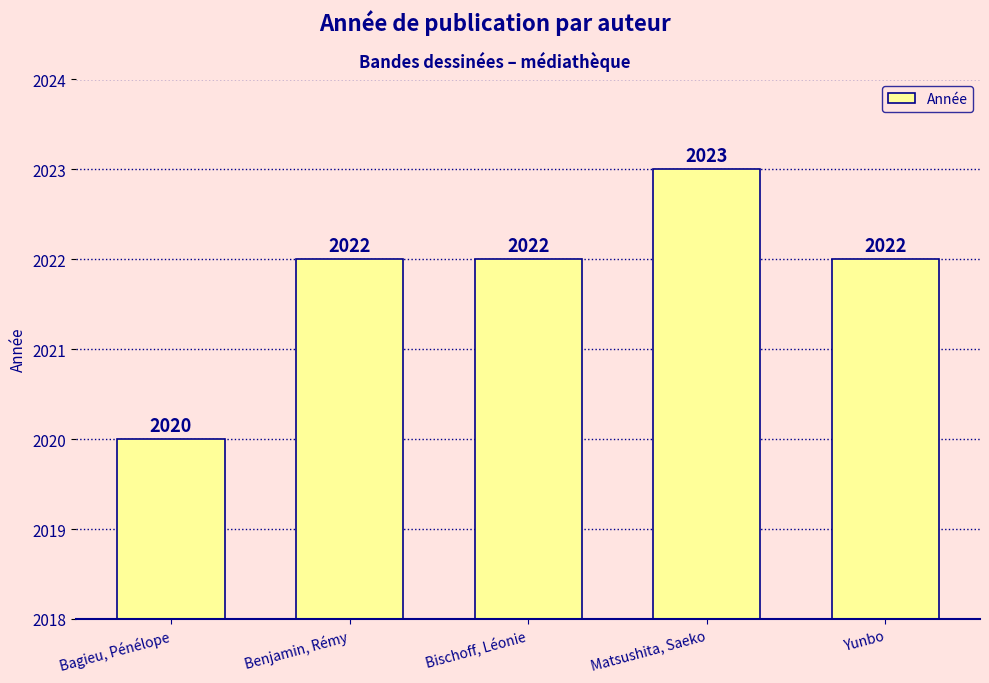

What is the maximum value shown in the chart?

2023